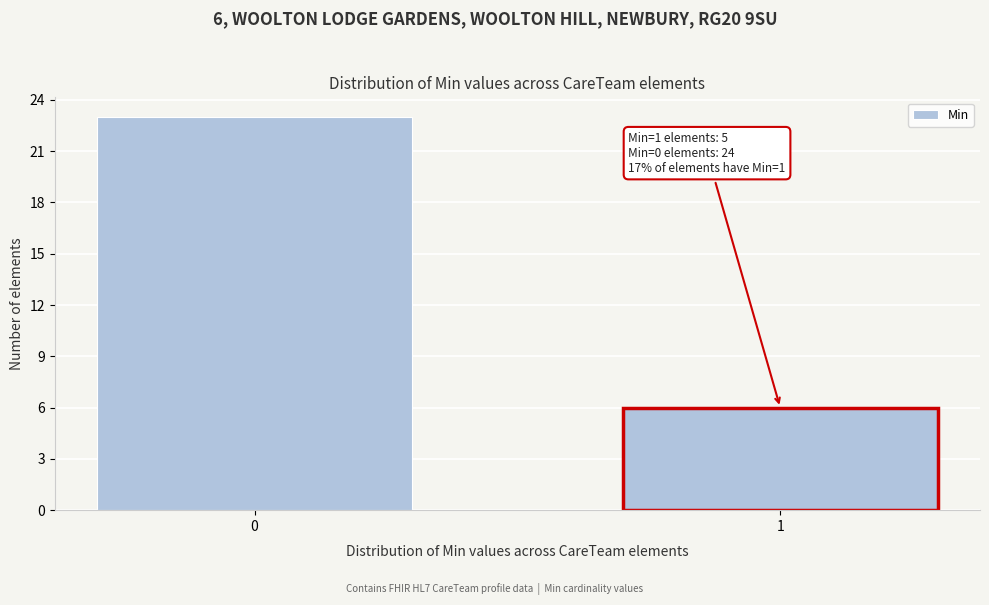

Reading left to right, extract all data points from this chart.

0=23	1=6